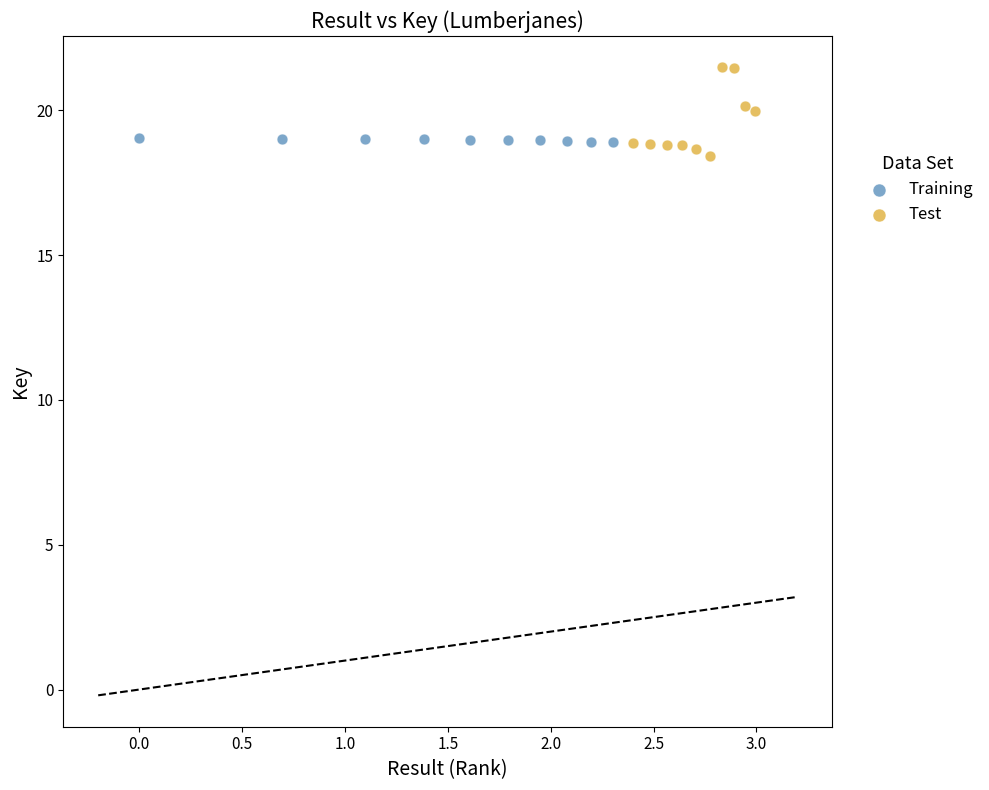

Which series has the largest Y range (max minus min)?

Test